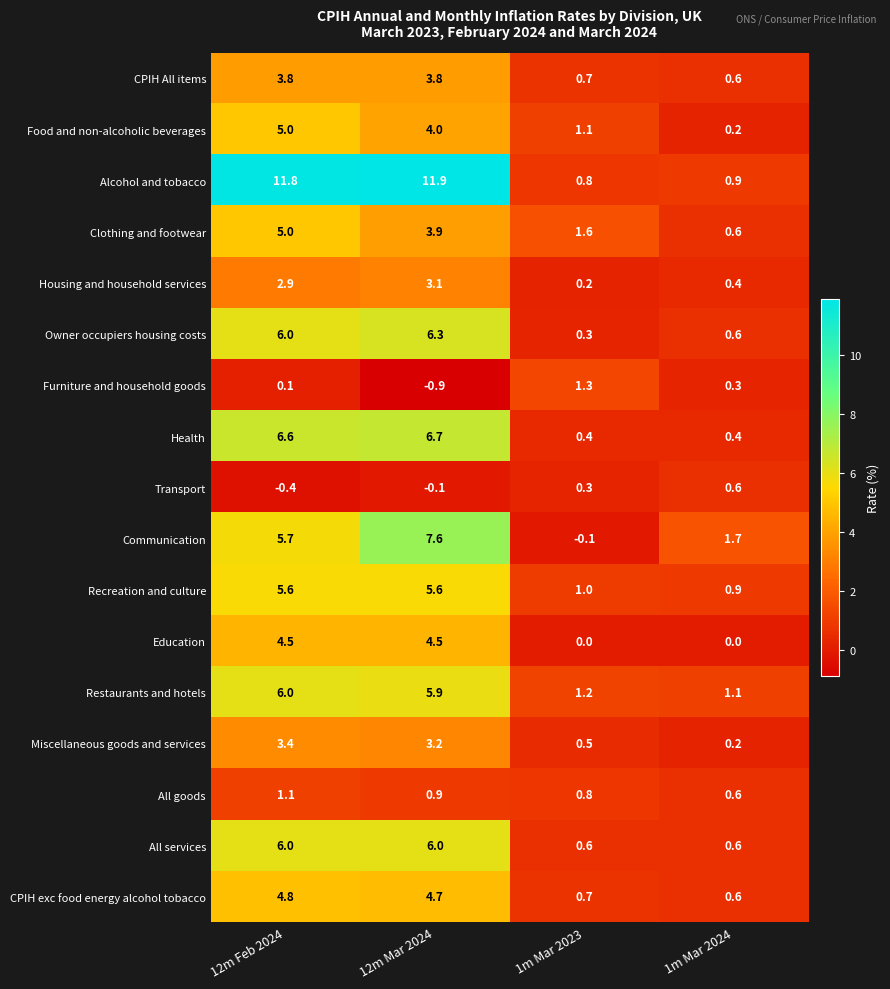

What is the highest value of the All goods series?

1.1